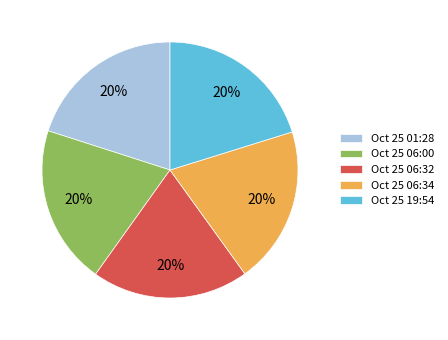

To the nearest percent, what portion does Oct 25 06:32 represent?

20%